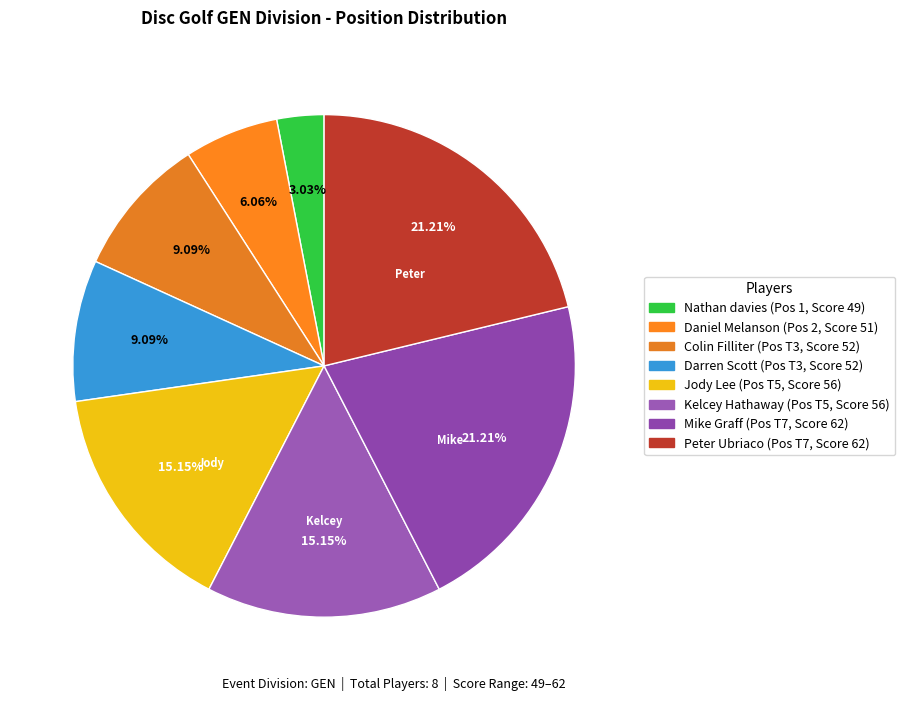

What percentage is the Nathan davies slice, to the nearest percent?

3%